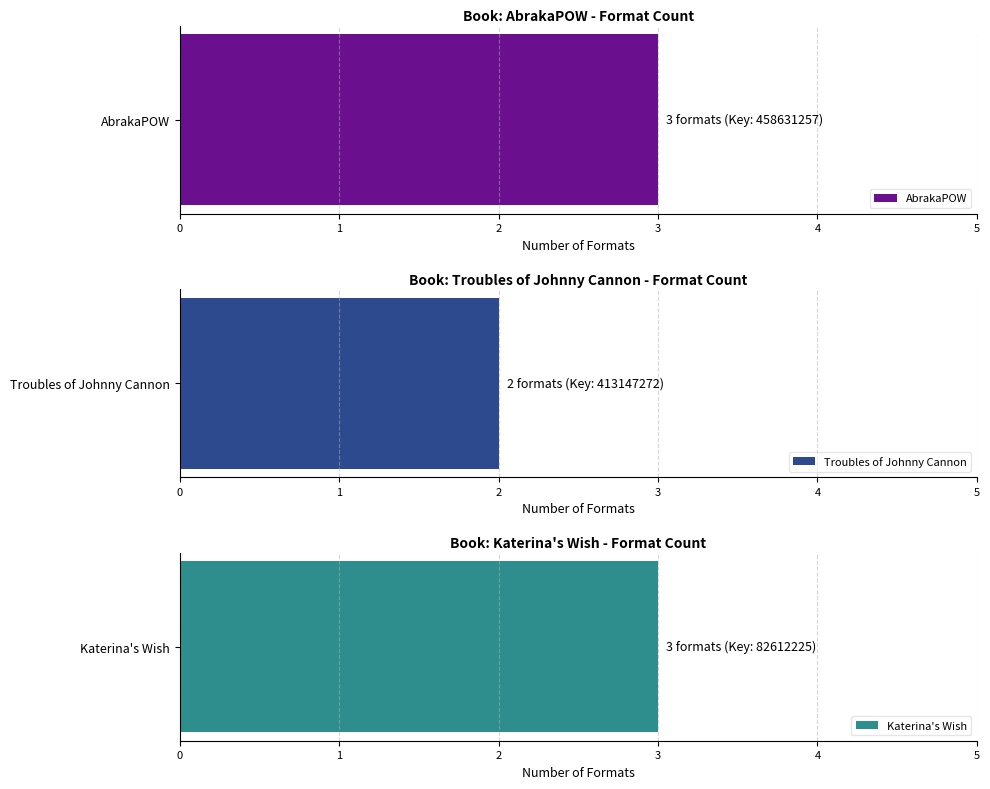

Between 2 and 1, which is larger?

2